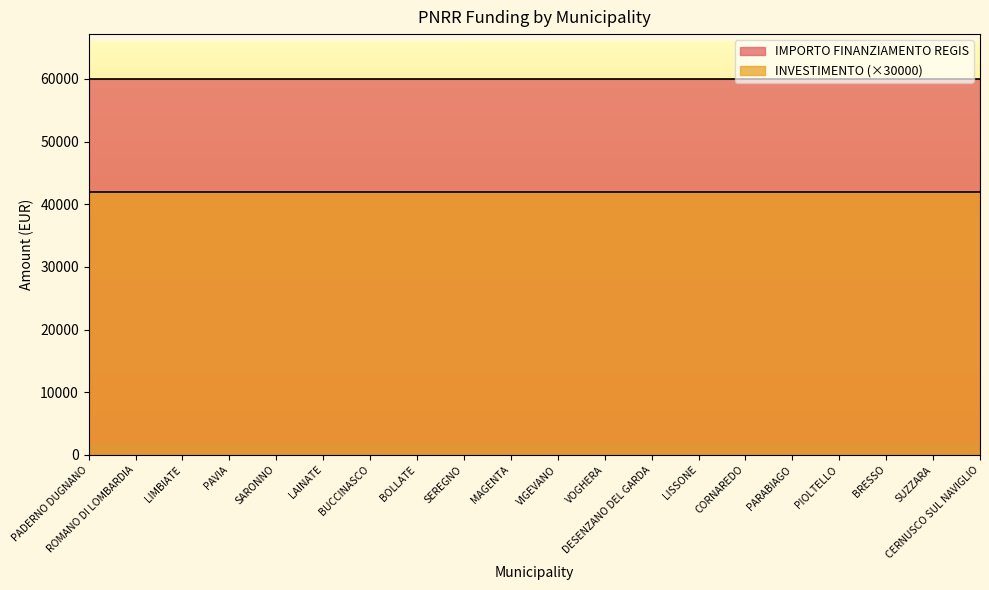

Which category has the highest value across all series?

PADERNO DUGNANO